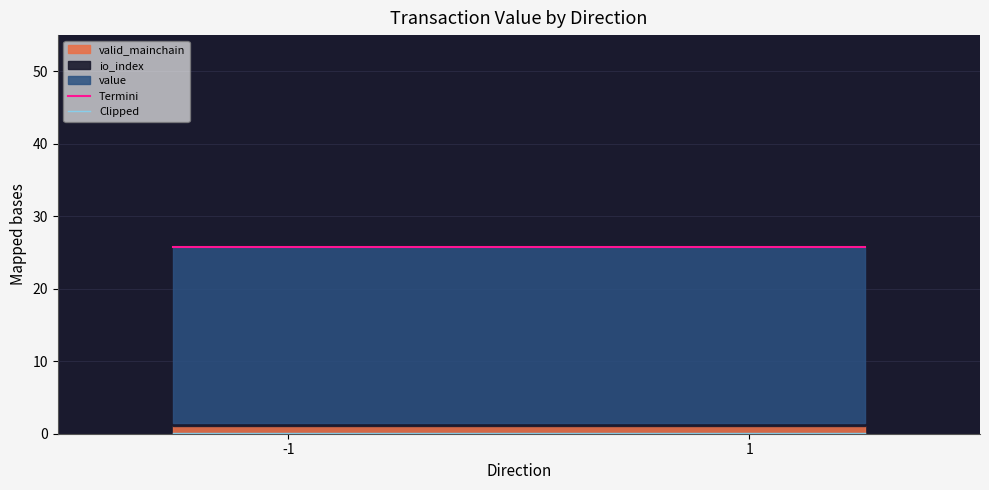

What is the sum of all Termini values?

180.7